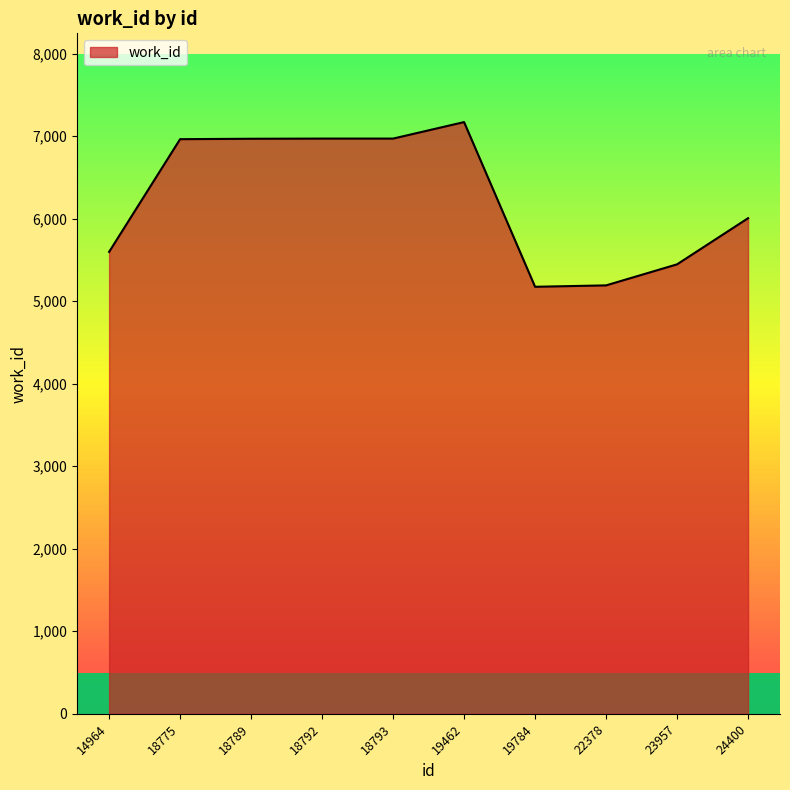

What is the sum of the values at 23957 and 18792?

12418